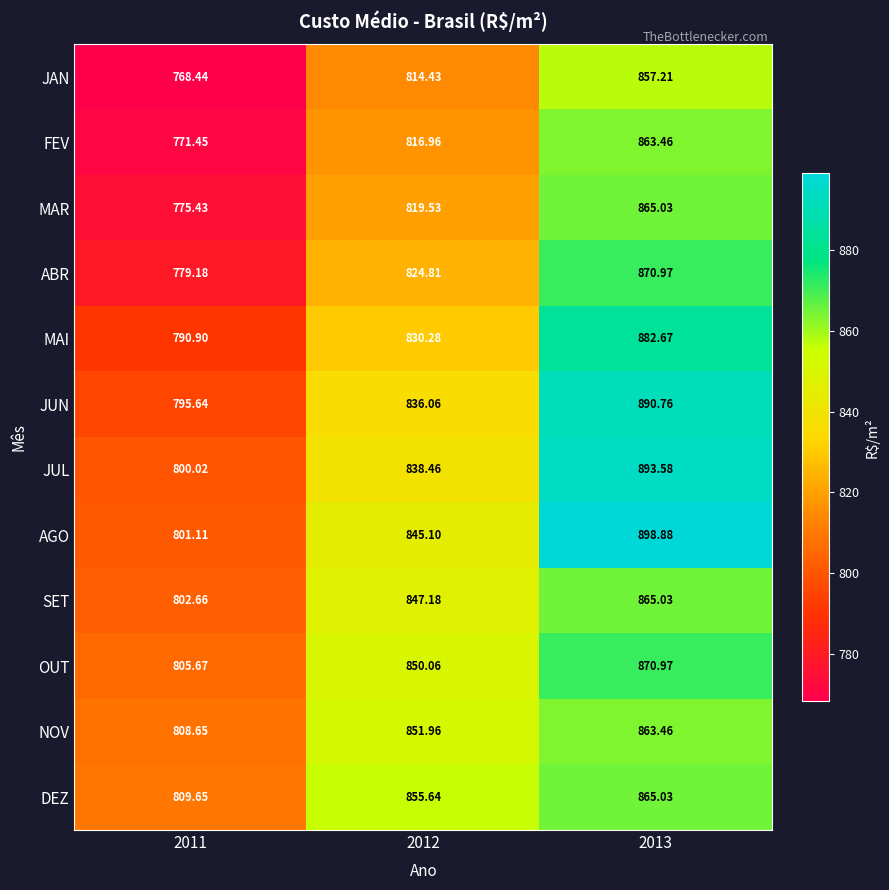

Which series has the largest range (max minus min)?

AGO